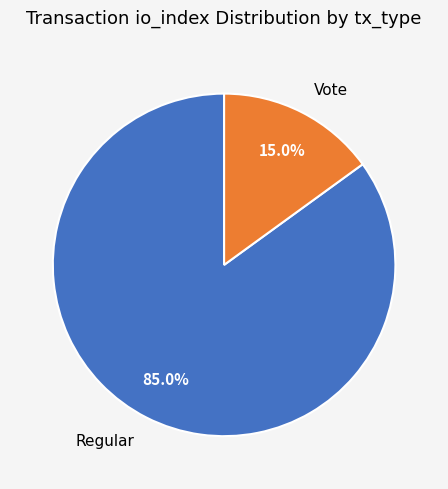

Rank the categories by value from highest to lowest.

Regular, Vote